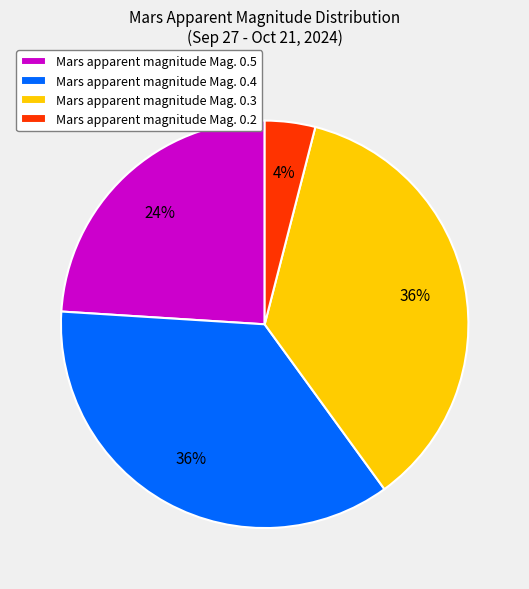

To the nearest percent, what is the average slice percentage?

25%